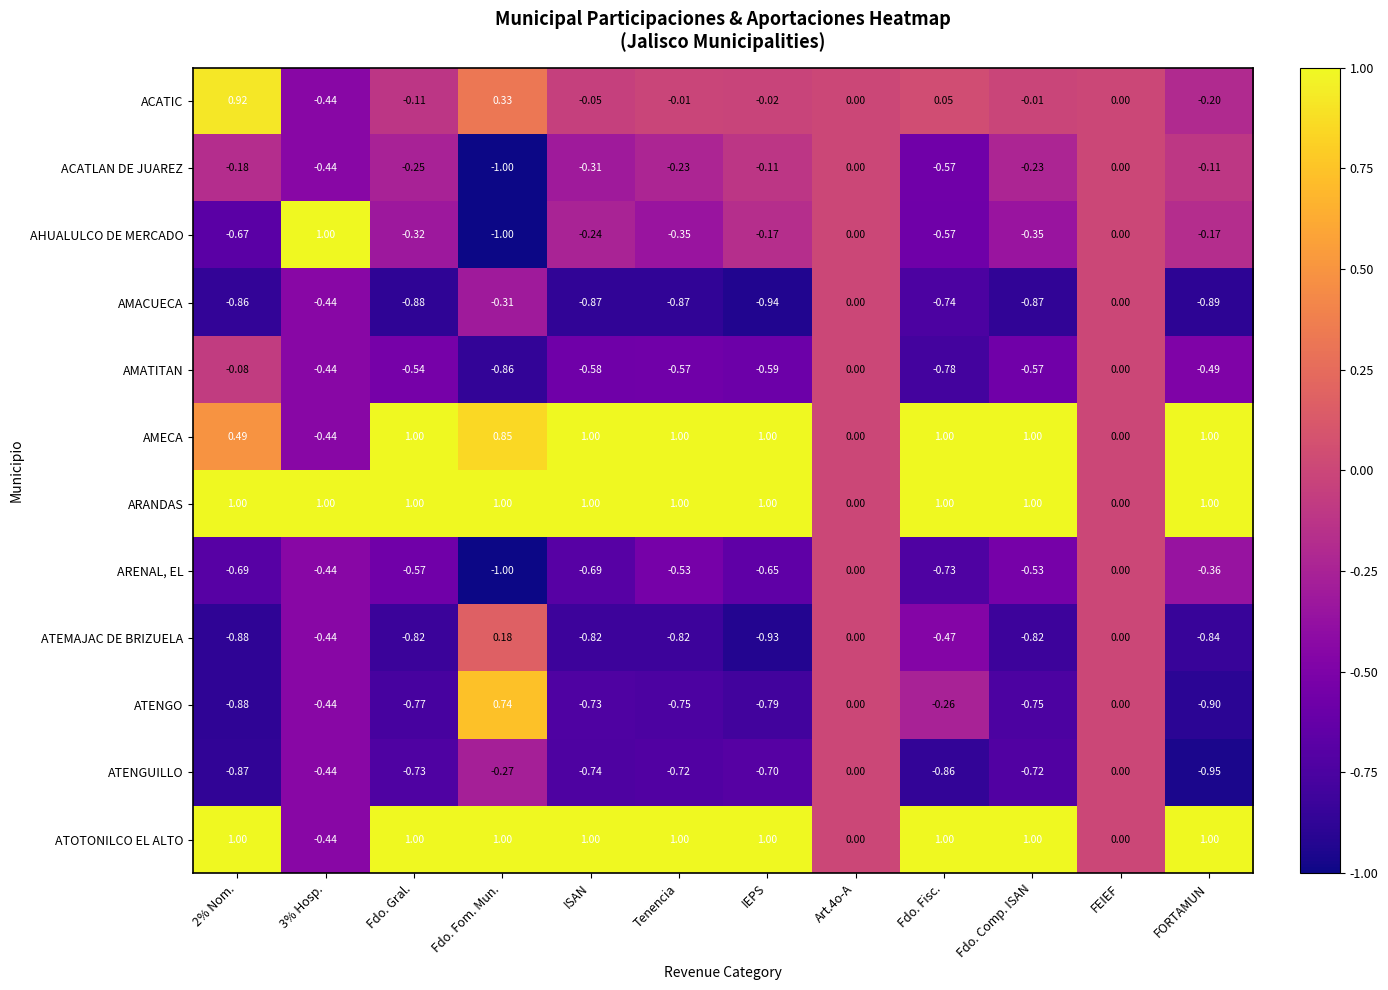

Which series has the largest range (max minus min)?

AHUALULCO DE MERCADO